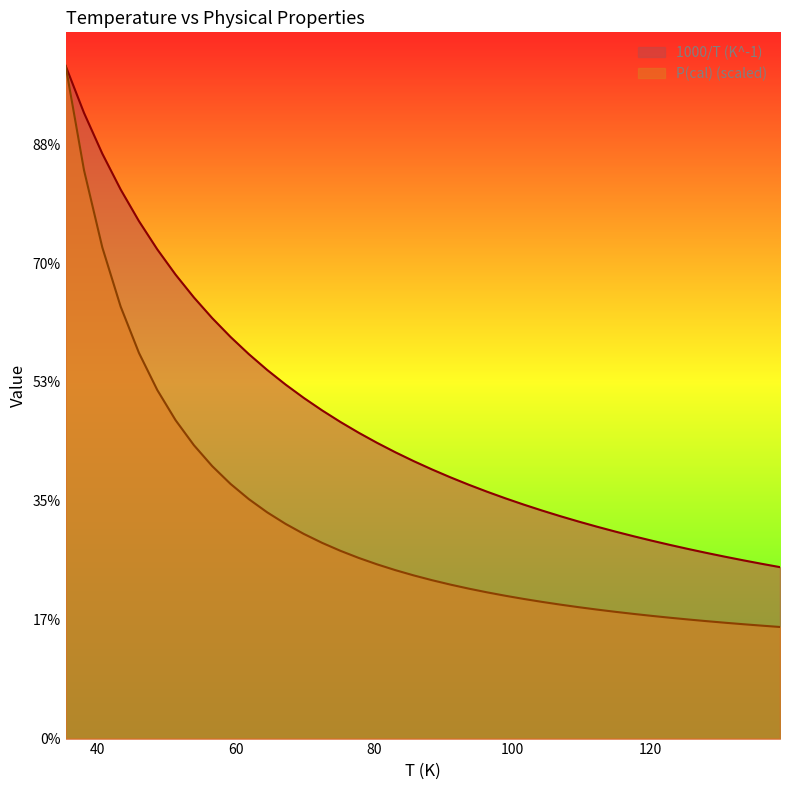

Reading left to right, extract all data points from this chart.

1000/T (K^-1): 28.3	26.3	24.6	23.1	21.8	20.6	19.5	18.6	17.7	16.9	16.2	15.5	14.9	14.3	13.8	13.3	12.9	12.4	12.0	11.7	11.3	11.0	10.7	10.4	10.1	9.8	9.6	9.4	9.1	8.9	8.7	8.5	8.3	8.1	8.0	7.8	7.6	7.5	7.4	7.2
P(cal): 28.3	23.9	20.7	18.2	16.2	14.7	13.4	12.3	11.5	10.7	10.1	9.5	9.0	8.6	8.2	7.9	7.6	7.3	7.1	6.9	6.7	6.5	6.3	6.2	6.0	5.9	5.8	5.6	5.5	5.4	5.3	5.2	5.2	5.1	5.0	4.9	4.9	4.8	4.8	4.7